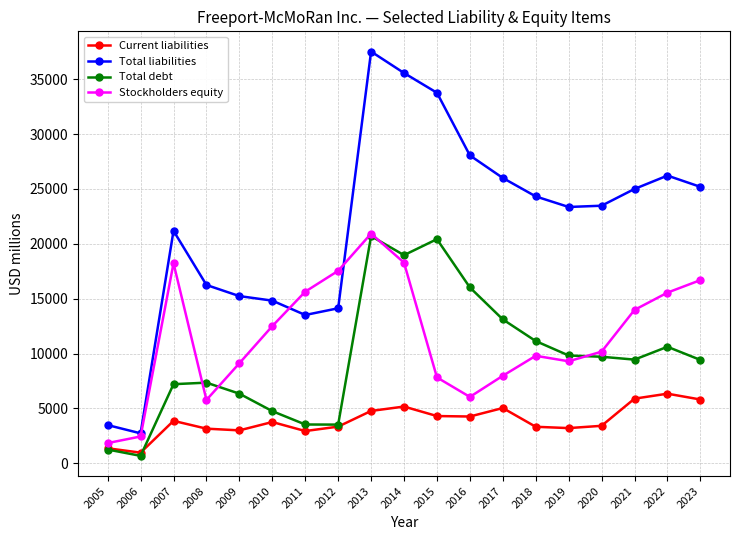

True or false: Total liabilities has more than 0 interior local peaks.

True